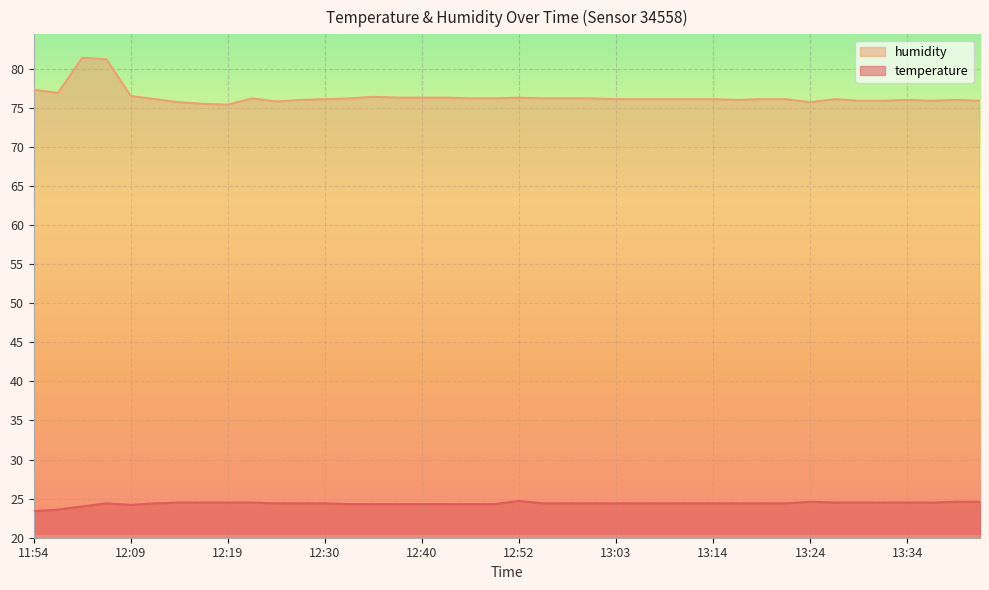

True or false: temperature and humidity intersect in this chart.

False